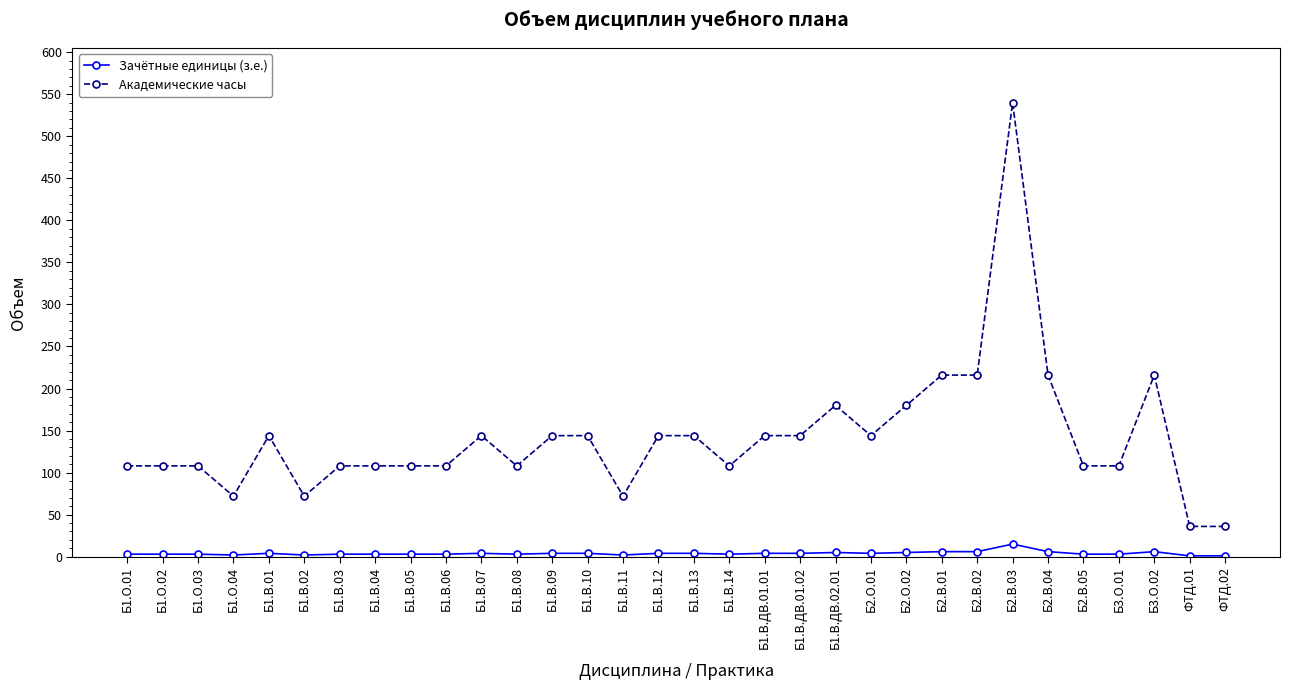

The Академические часы series shows 177 at Б1.В.05. True or false?

False